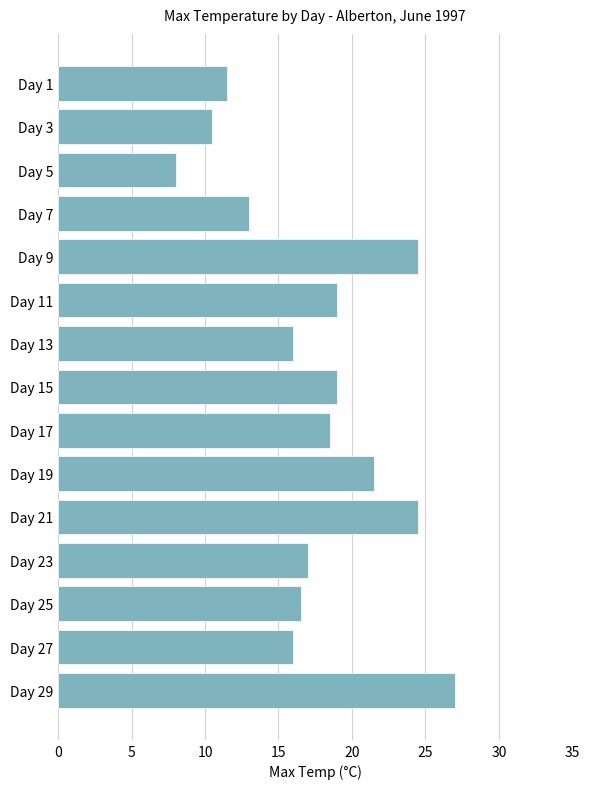

Is it true that the value at Day 13 is 16.0?

True